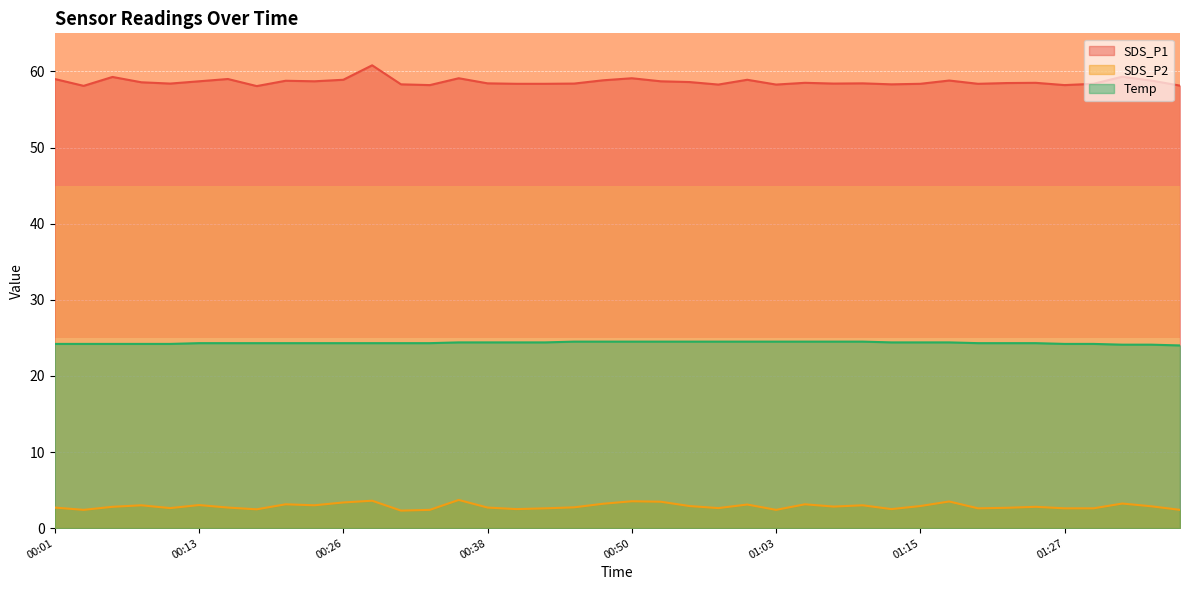

Reading left to right, list all the values displayed in this chart.

SDS_P1: 00:01=59.0	00:03=58.1	00:06=59.3	00:08=58.6	00:11=58.4	00:13=58.7	00:16=59.0	00:18=58.1	00:21=58.8	00:23=58.7	00:26=58.9	00:28=60.8	00:31=58.3	00:33=58.2	00:35=59.1	00:38=58.4	00:40=58.4	00:43=58.4	00:45=58.4	00:48=58.8	00:50=59.1	00:53=58.7	00:55=58.6	00:58=58.3	01:00=58.9	01:03=58.3	01:05=58.5	01:07=58.4	01:10=58.4	01:12=58.3	01:15=58.4	01:17=58.8	01:20=58.4	01:22=58.5	01:25=58.5	01:27=58.2	01:30=58.4	01:32=59.3	01:35=58.8	01:37=58.1
SDS_P2: 00:01=2.7	00:03=2.4	00:06=2.8	00:08=3.0	00:11=2.6	00:13=3.0	00:16=2.7	00:18=2.5	00:21=3.1	00:23=3.0	00:26=3.4	00:28=3.6	00:31=2.3	00:33=2.4	00:35=3.7	00:38=2.7	00:40=2.5	00:43=2.6	00:45=2.7	00:48=3.2	00:50=3.5	00:53=3.5	00:55=2.9	00:58=2.6	01:00=3.1	01:03=2.4	01:05=3.1	01:07=2.8	01:10=3.0	01:12=2.5	01:15=2.9	01:17=3.5	01:20=2.6	01:22=2.7	01:25=2.8	01:27=2.6	01:30=2.6	01:32=3.2	01:35=2.9	01:37=2.4
Temp: 00:01=24.2	00:03=24.2	00:06=24.2	00:08=24.2	00:11=24.2	00:13=24.3	00:16=24.3	00:18=24.3	00:21=24.3	00:23=24.3	00:26=24.3	00:28=24.3	00:31=24.3	00:33=24.3	00:35=24.4	00:38=24.4	00:40=24.4	00:43=24.4	00:45=24.5	00:48=24.5	00:50=24.5	00:53=24.5	00:55=24.5	00:58=24.5	01:00=24.5	01:03=24.5	01:05=24.5	01:07=24.5	01:10=24.5	01:12=24.4	01:15=24.4	01:17=24.4	01:20=24.3	01:22=24.3	01:25=24.3	01:27=24.2	01:30=24.2	01:32=24.1	01:35=24.1	01:37=24.0